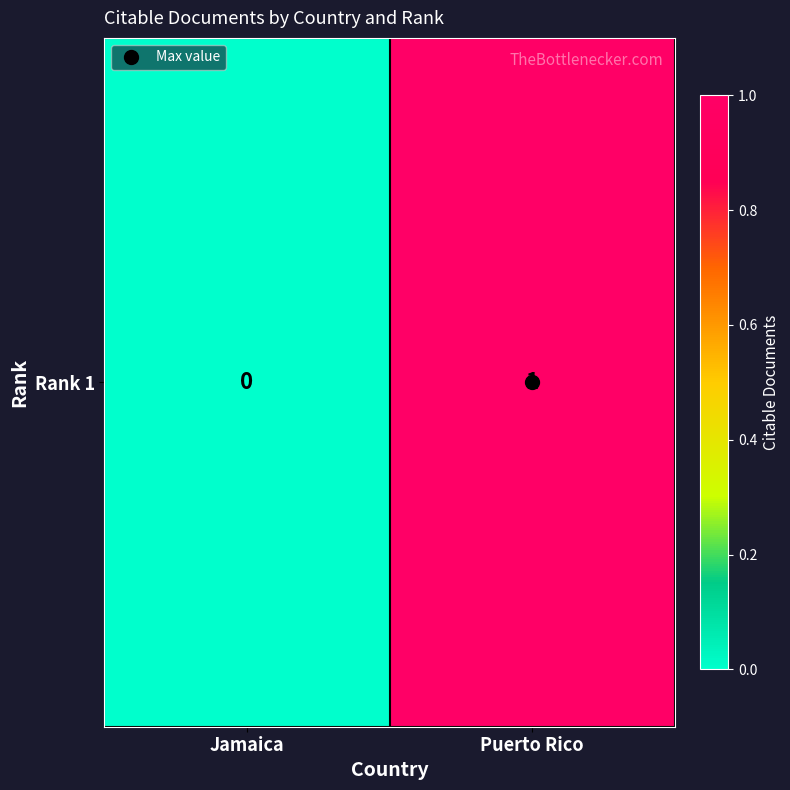

What is the sum of all values?

1